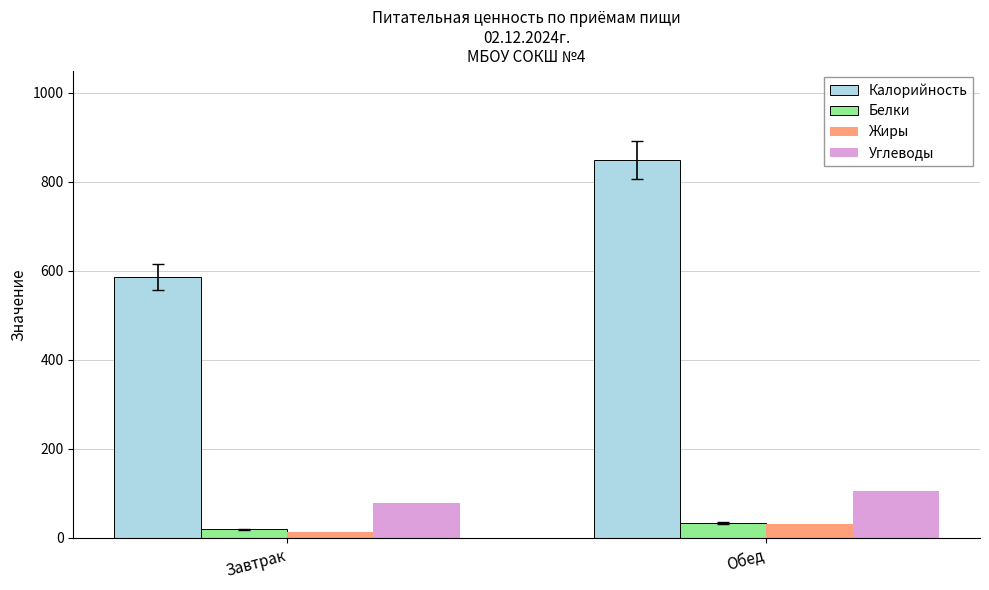

How many groups of bars are there?

2